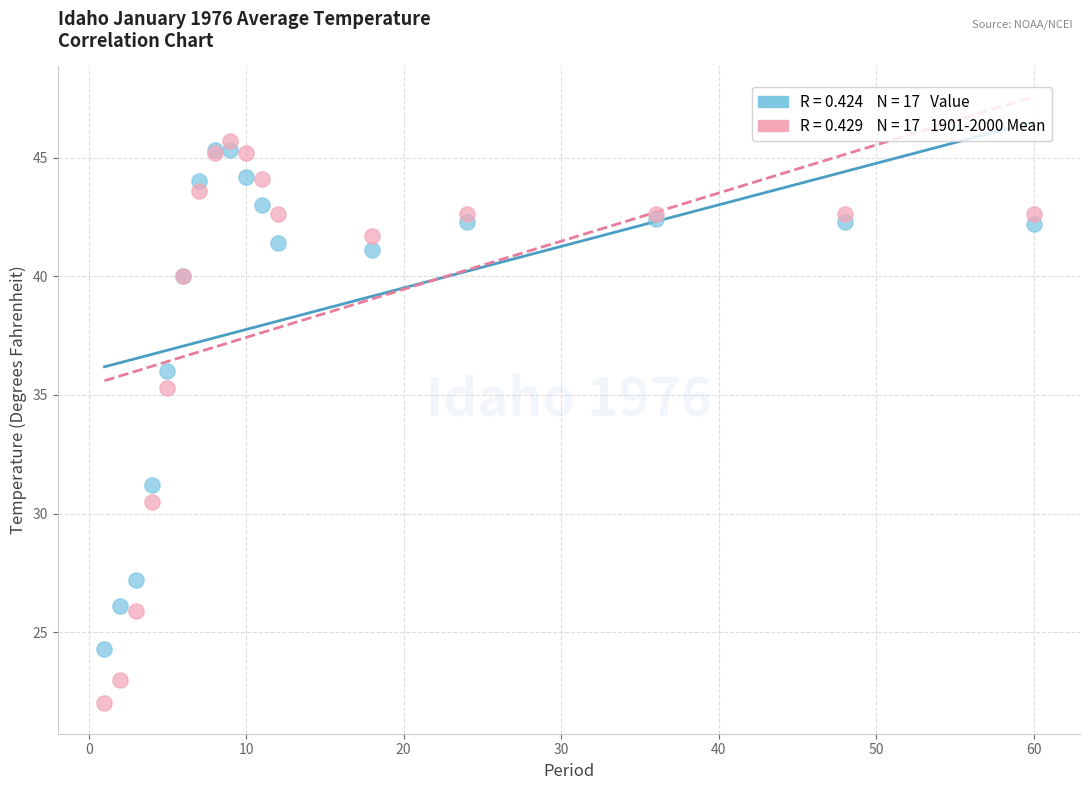

Across all series, what Y value is closest to 33?

31.2